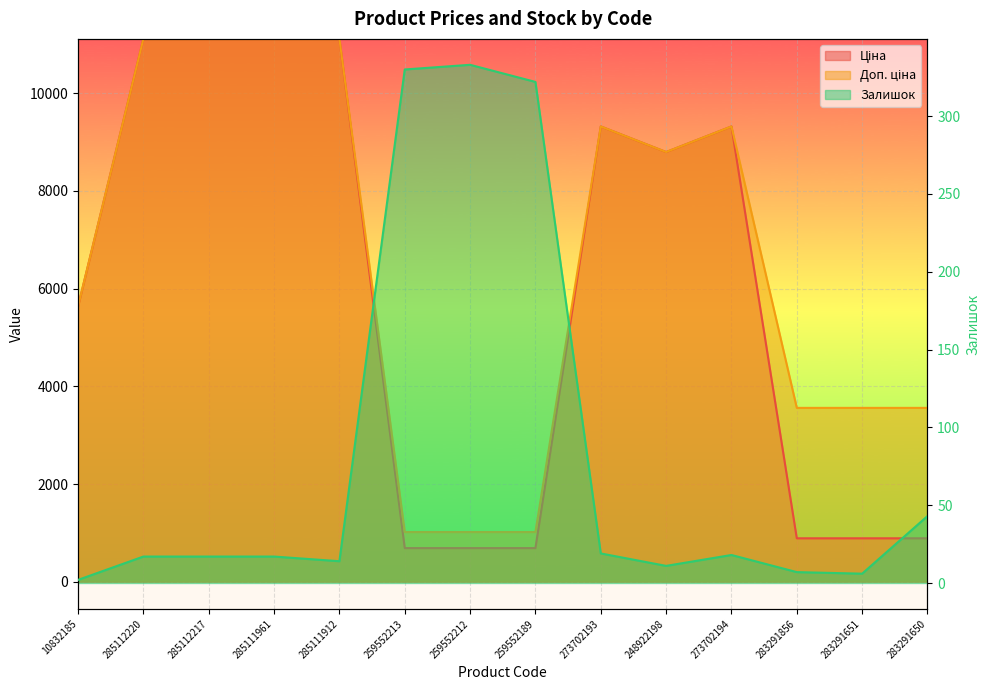

Rank the series by their maximum value, from lowest to highest.

Залишок, Ціна, Доп. ціна